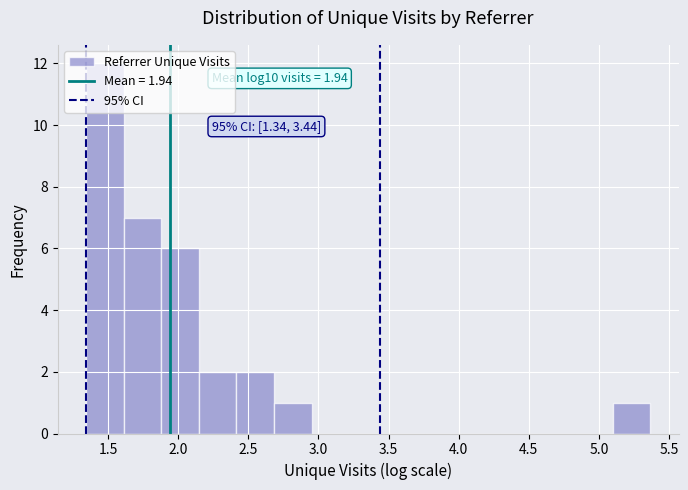

Which range on the x-axis has the tallest bar?

1.35 to 1.60